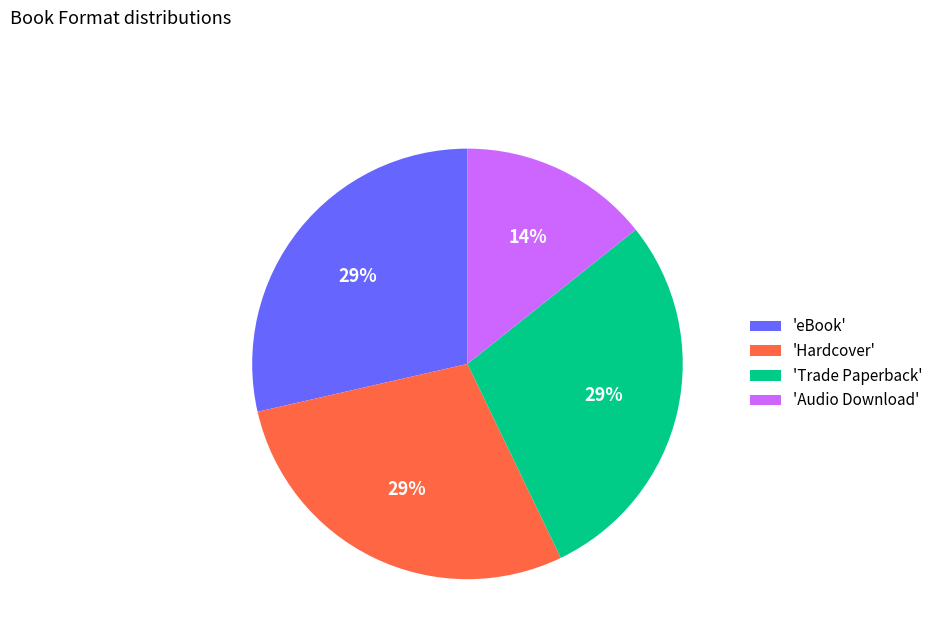

True or false: 'eBook' accounts for 18% of the total.

False